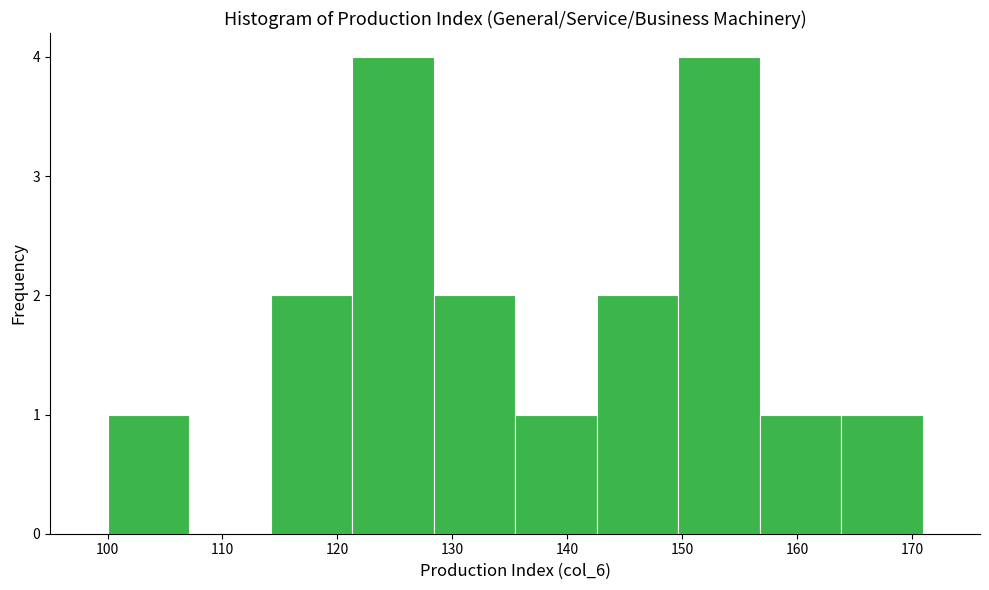

What is the height of the bar covering 114 to 121 on the x-axis? Neither the bar edges nor the heights are printed on the chart, so give them approximately, as read against the axes.

2